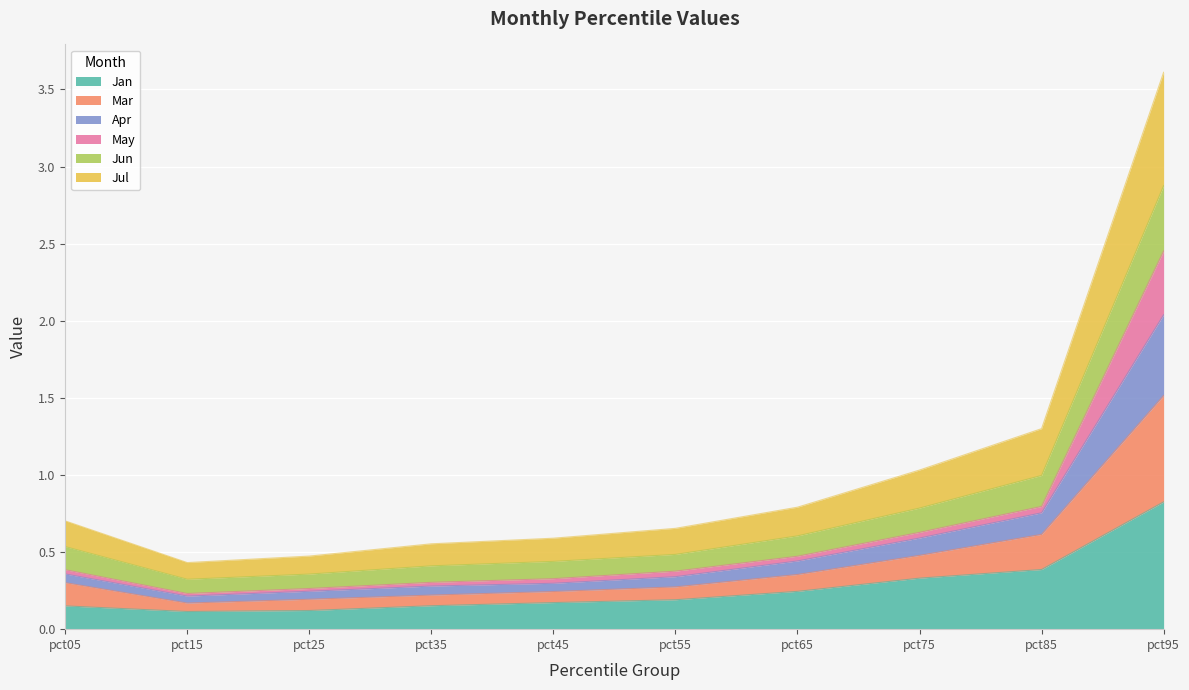

What is the total value across all series at pct95?

3.6